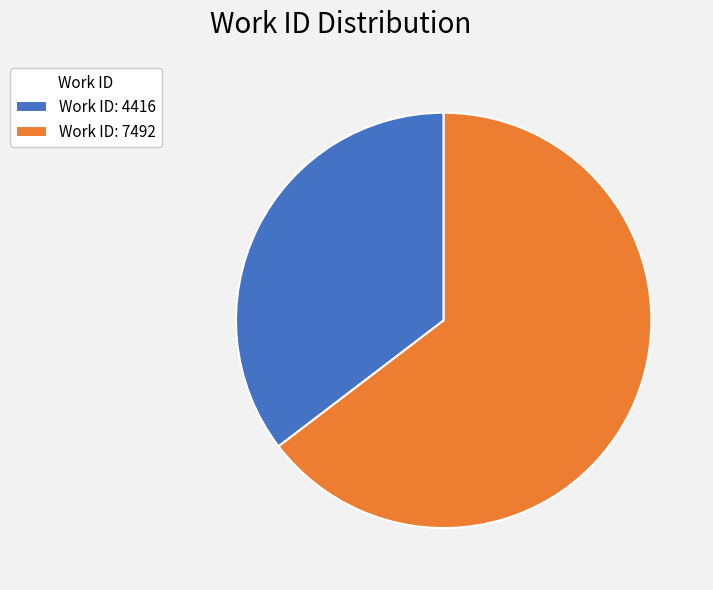

Between Work ID: 4416 and Work ID: 7492, which is larger?

Work ID: 7492